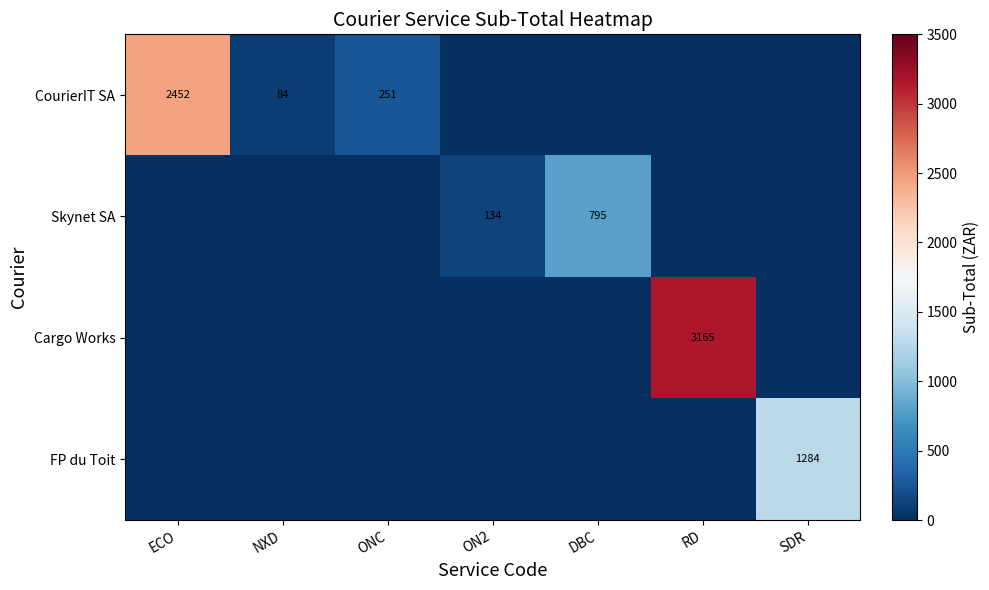

Which has a higher value, ECO or NXD?

ECO